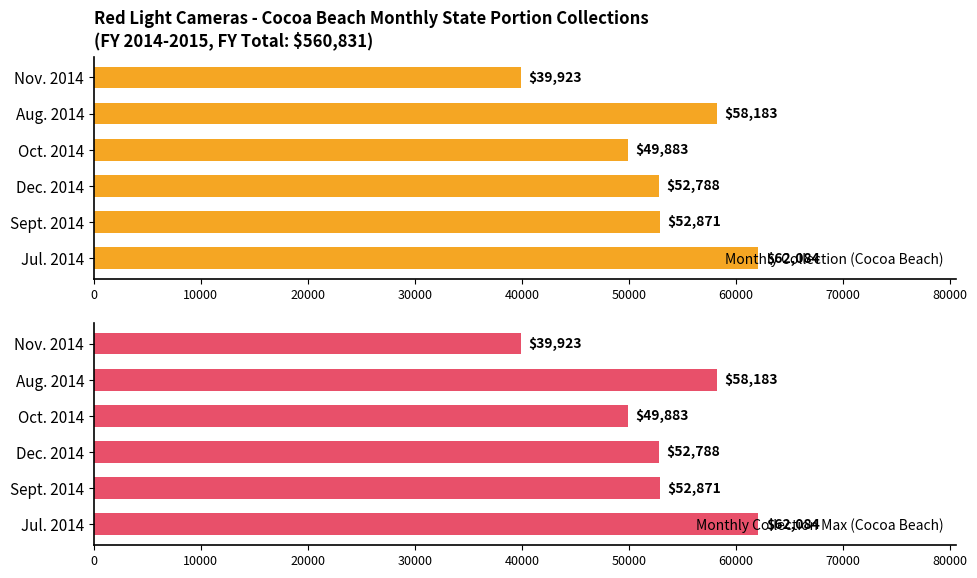

Reading right to left, what are all the values shown in this chart?

Monthly Collection (Cocoa Beach): 39923	58183	49883	52788	52871	62084
Monthly Collection Max (Cocoa Beach): 39923	58183	49883	52788	52871	62084